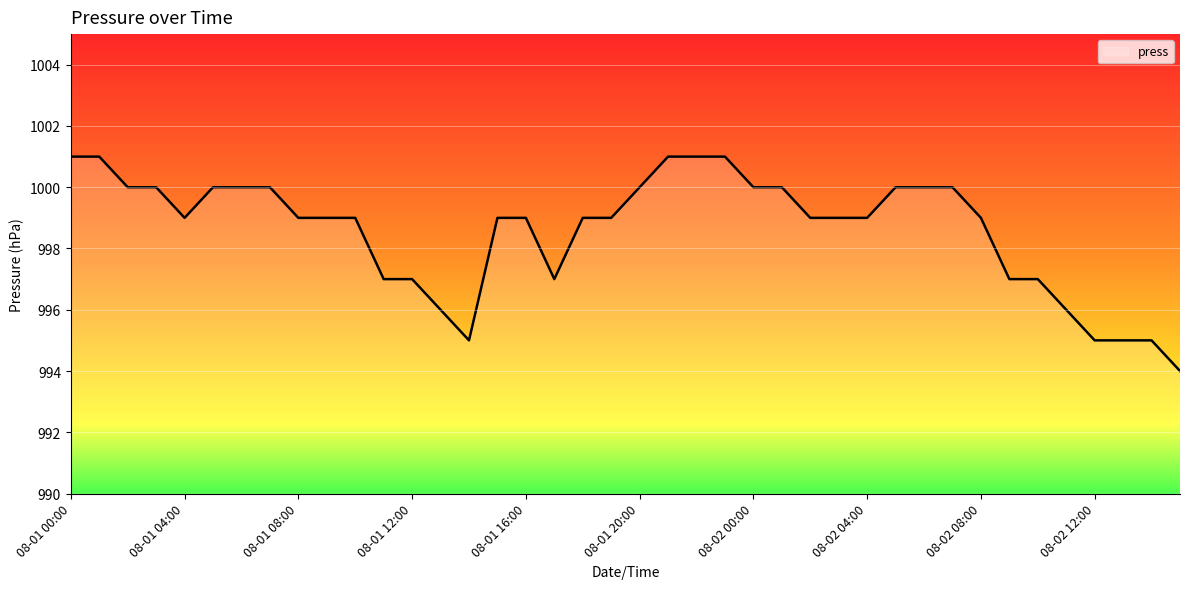

What is the maximum value shown in the chart?

1001